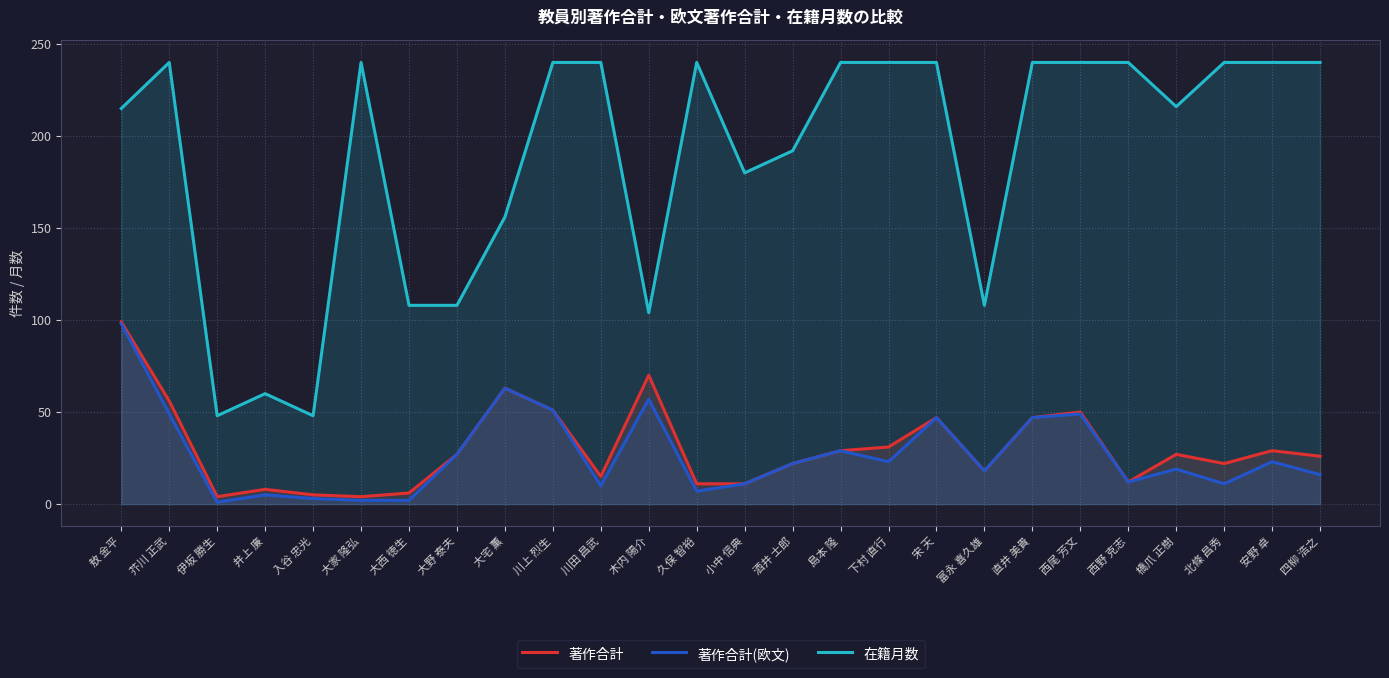

Rank the categories by 著作合計(欧文) value from lowest to highest.

伊坂 勝生, 大家 隆弘, 大西 徳生, 入谷 忠光, 井上 廉, 久保 智裕, 川田 昌武, 小中 信典, 北條 昌秀, 西野 克志, 四柳 浩之, 富永 喜久雄, 橋爪 正樹, 酒井 士郎, 下村 直行, 安野 卓, 大野 泰夫, 島本 隆, 宋 天, 直井 美貴, 芥川 正武, 西尾 芳文, 川上 烈生, 木内 陽介, 大宅 薫, 敖 金平